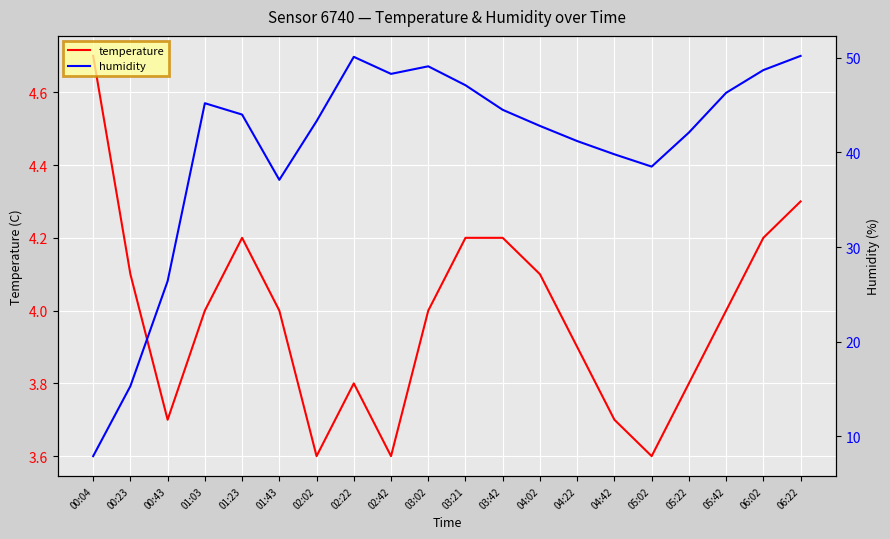

Reading left to right, list all the values displayed in this chart.

temperature: 4.7	4.1	3.7	4.0	4.2	4.0	3.6	3.8	3.6	4.0	4.2	4.2	4.1	3.9	3.7	3.6	3.8	4.0	4.2	4.3
humidity: 7.9	15.3	26.4	45.2	44.0	37.1	43.3	50.1	48.3	49.1	47.1	44.5	42.8	41.2	39.8	38.5	42.1	46.3	48.7	50.2